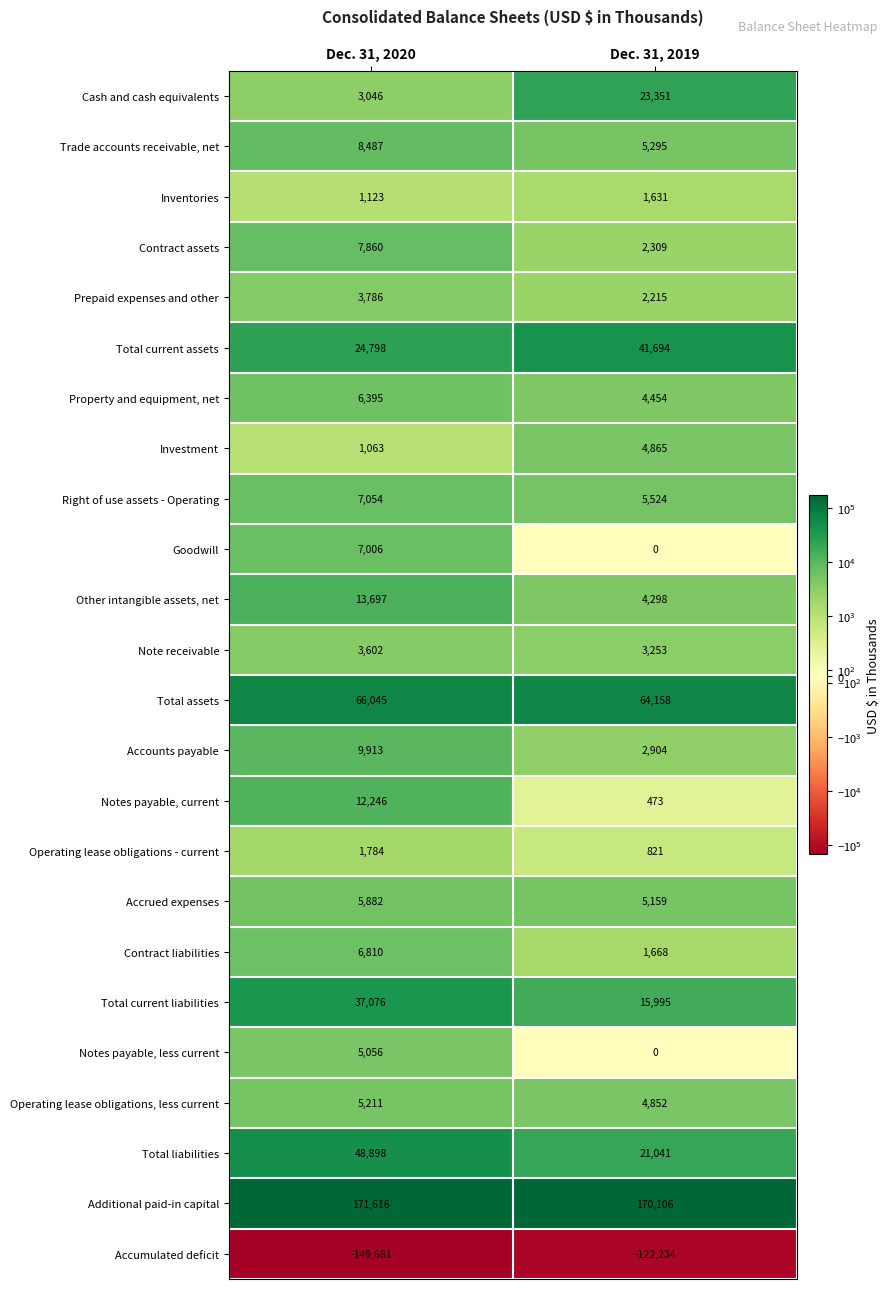

What is the difference between the highest and lowest values at Dec. 31, 2019?

292340